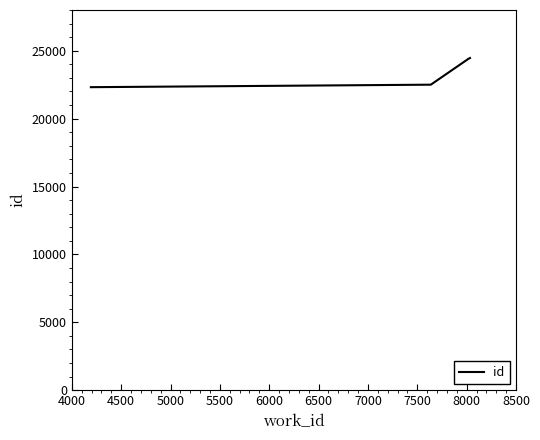

What is the minimum value shown in the chart?

22316